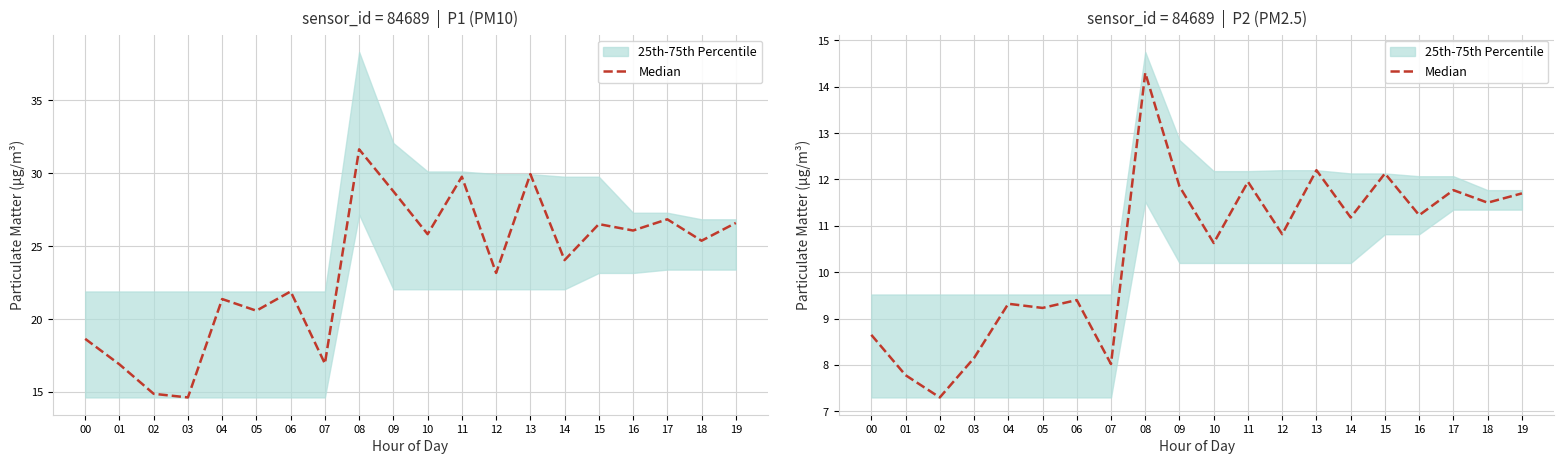

List the labels in order of value, smallest first.

02, 01, 07, 03, 00, 05, 04, 06, 10, 12, 14, 16, 18, 19, 17, 09, 11, 15, 13, 08